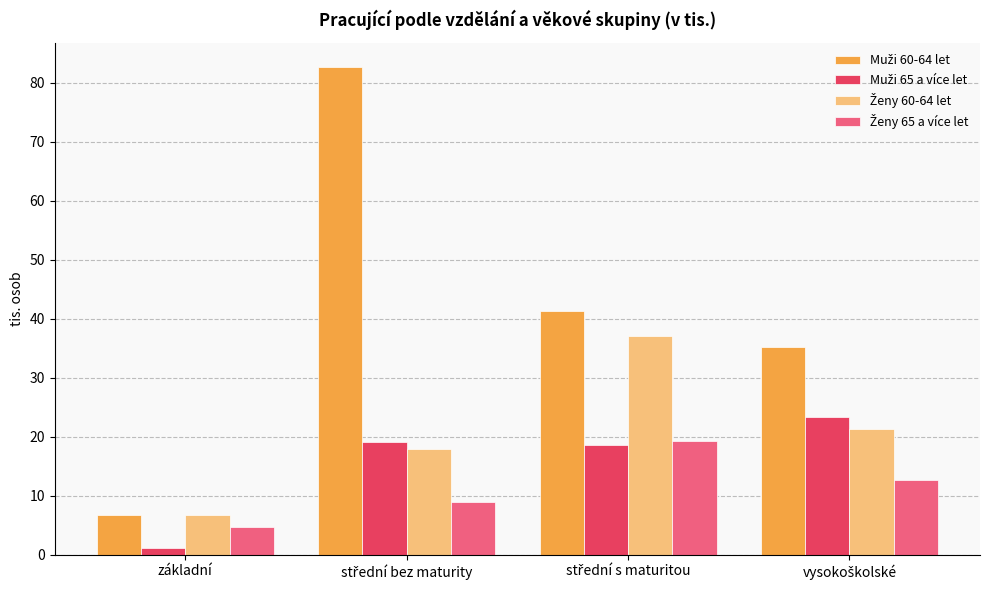

What is the maximum value shown in the chart?

82.6